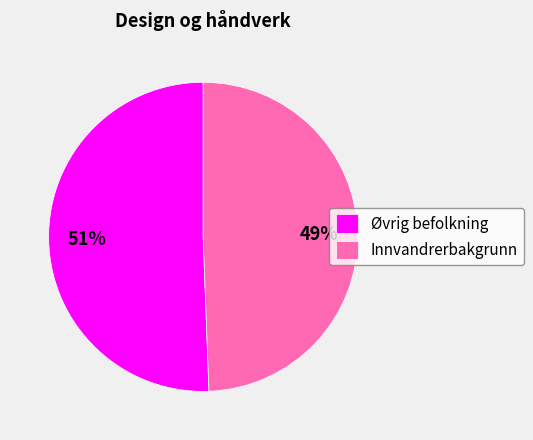

Which slice is the largest?

Øvrig befolkning